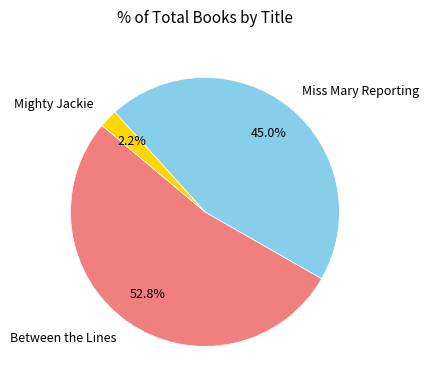

Does any single category account for the majority?

Yes